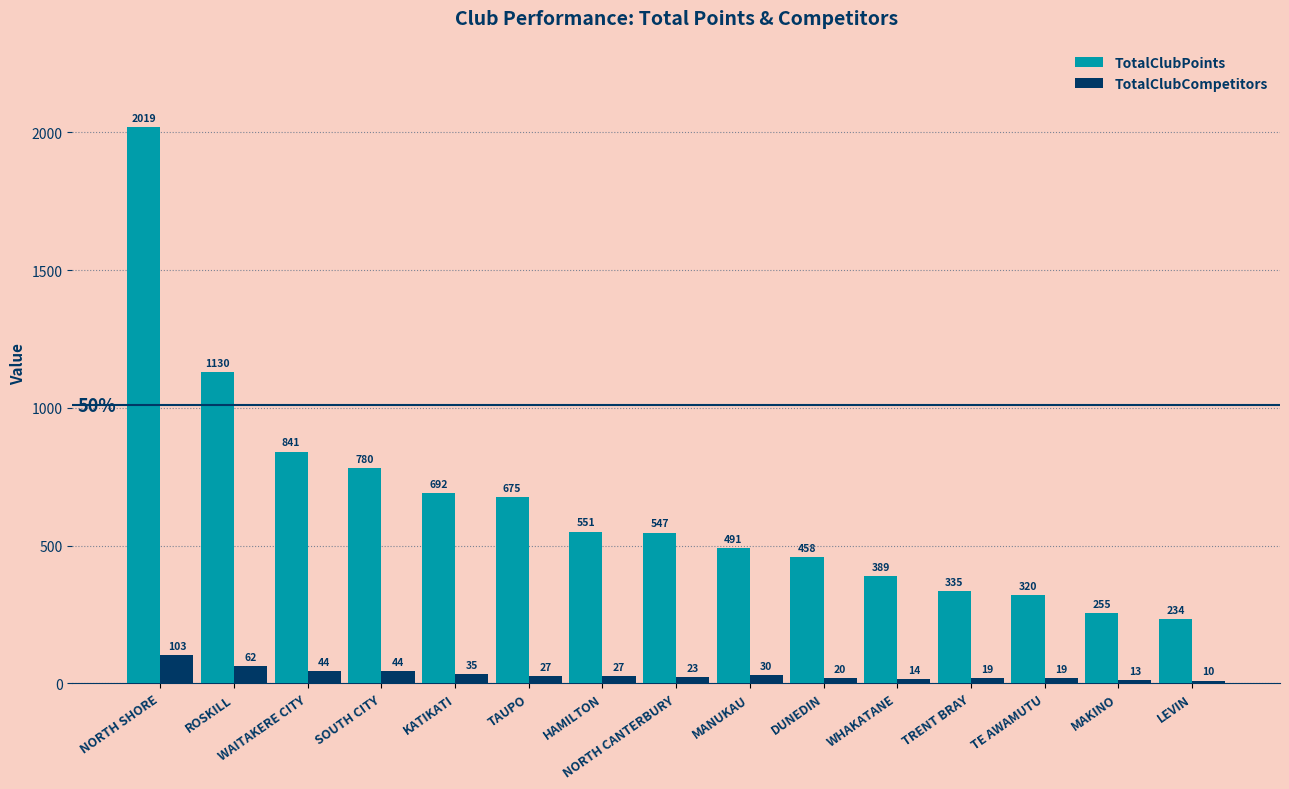

Are the bars horizontal?

No